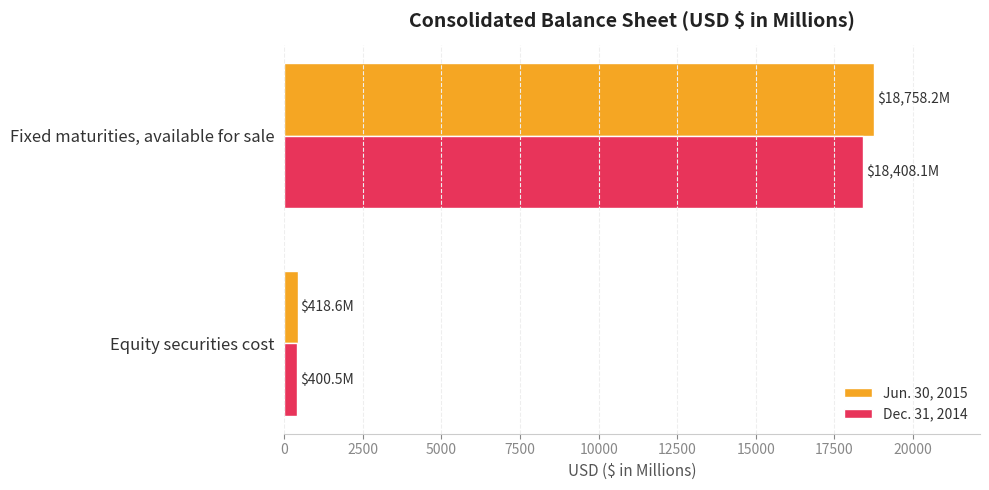

Which category has the lowest value across all series?

Equity securities cost